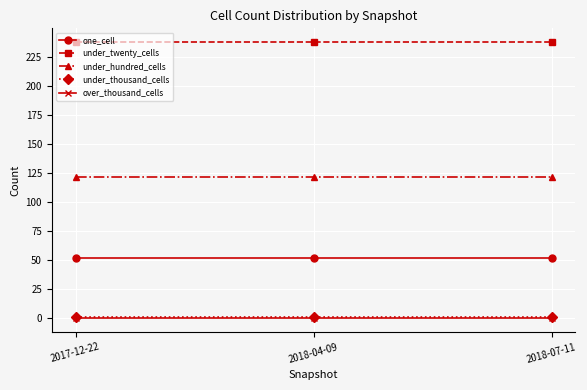

How many lines are shown in the chart?

5